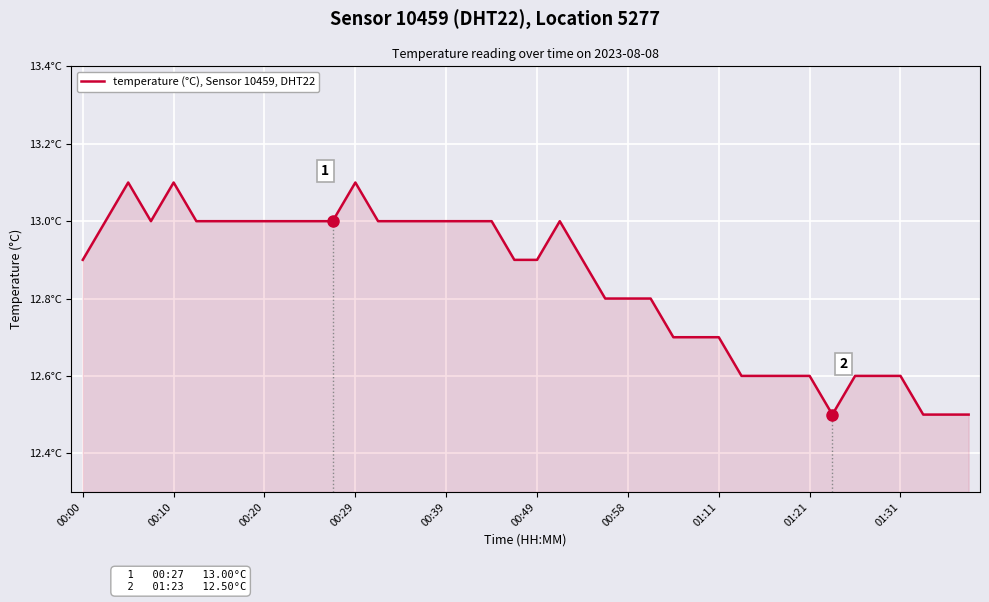

Is this an area chart (filled region under the line)?

Yes